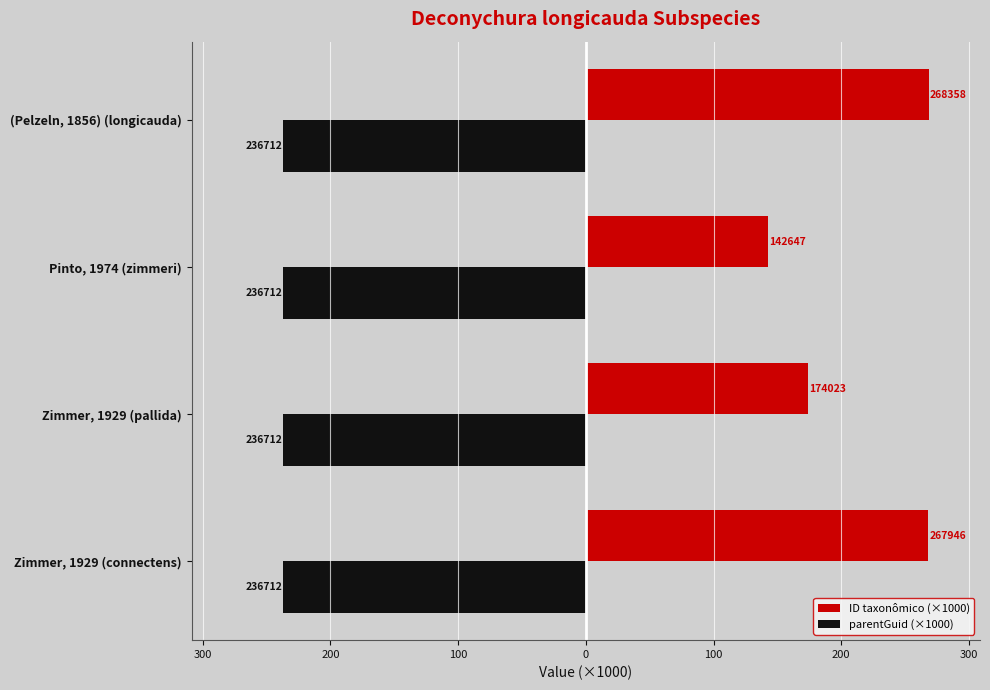

What are all the series names shown in the legend?

ID taxonômico (×1000), parentGuid (×1000)